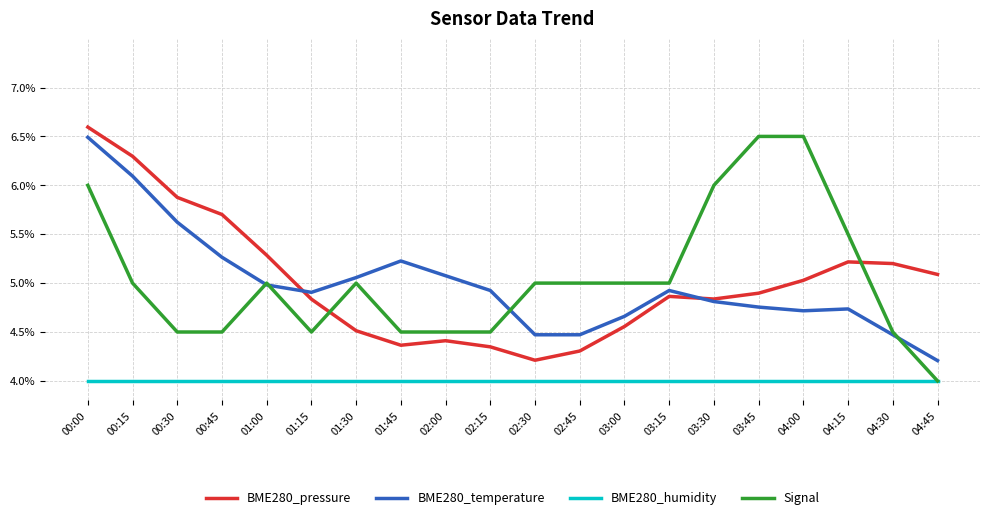

What are all the series names shown in the legend?

BME280_pressure, BME280_temperature, BME280_humidity, Signal